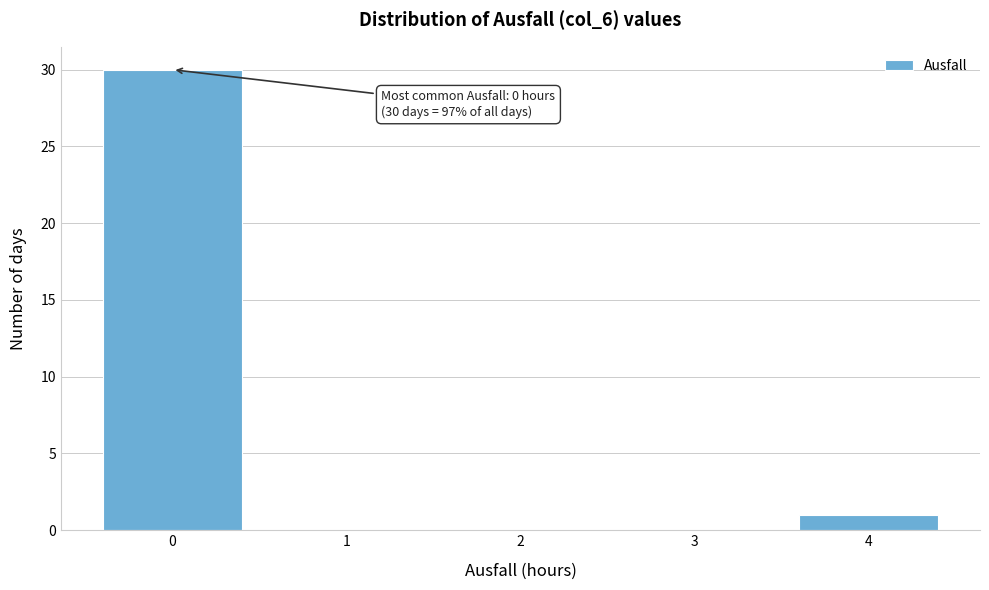

Over which range of the x-axis is the bar tallest?

-0.5 to 0.5